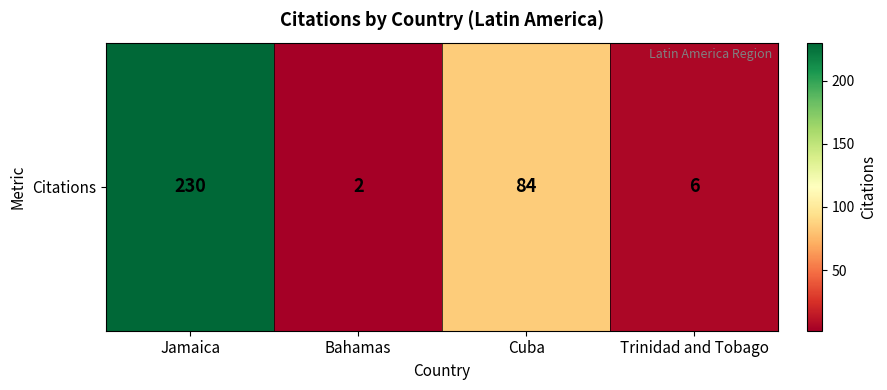

What is the change in value from Bahamas to Cuba?

+82